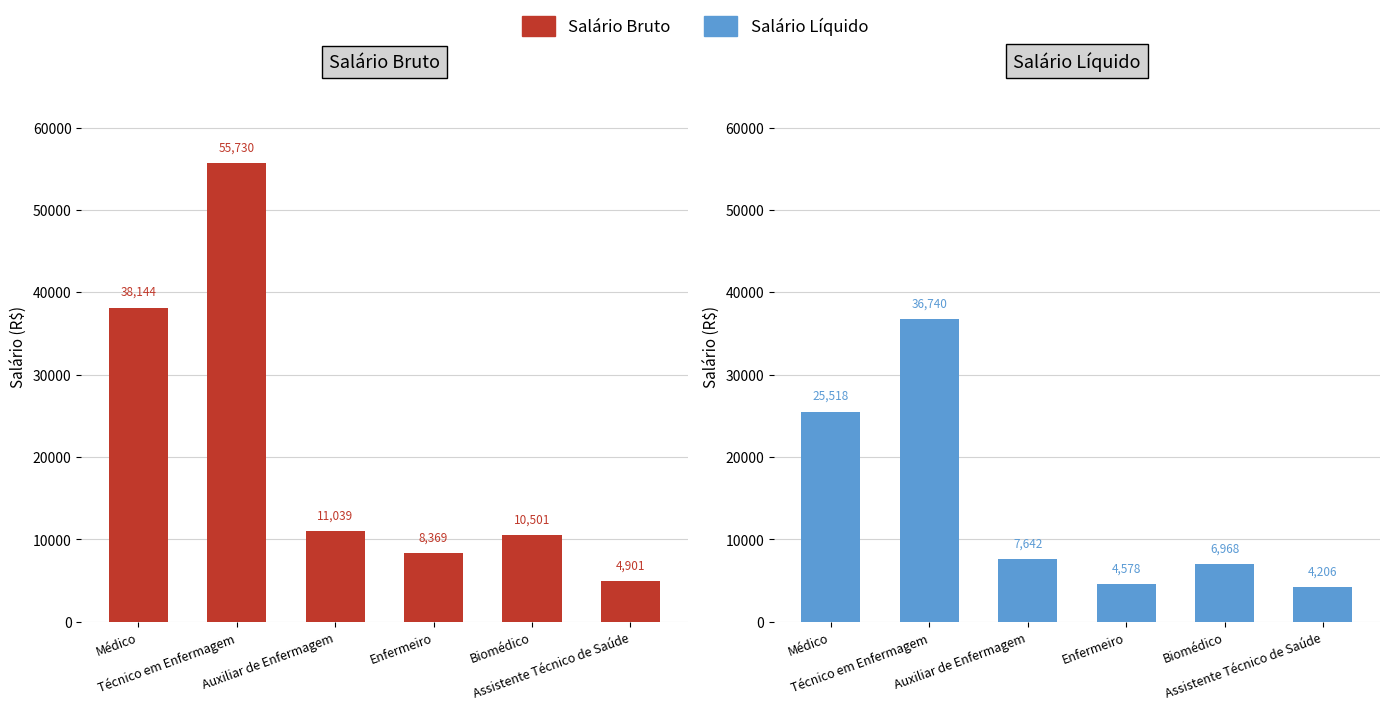

What is the difference between the Salário Bruto values at Assistente Técnico de Saúde and Enfermeiro?

3467.4